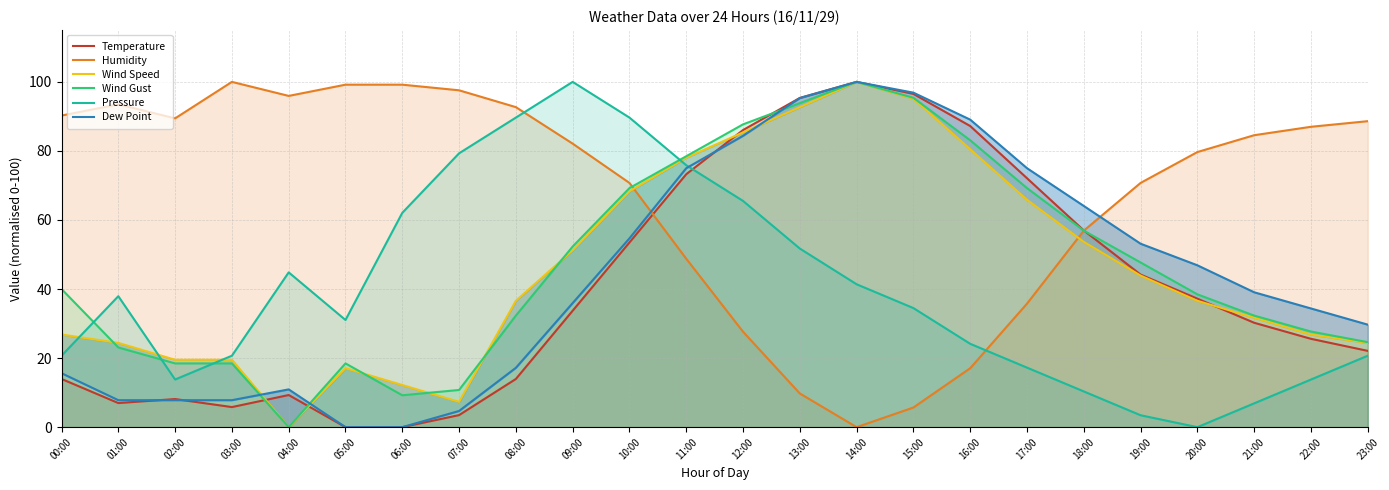

At which label does Dew Point first exceed 39?

10:00